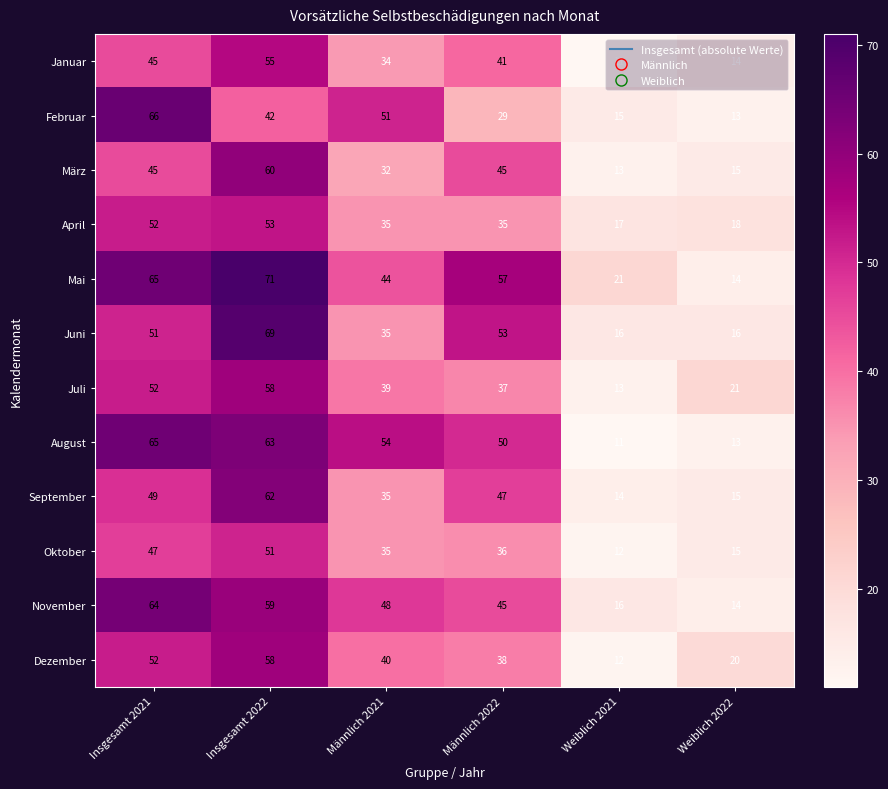

At which category is the sum across all series the highest?

Insgesamt 2022